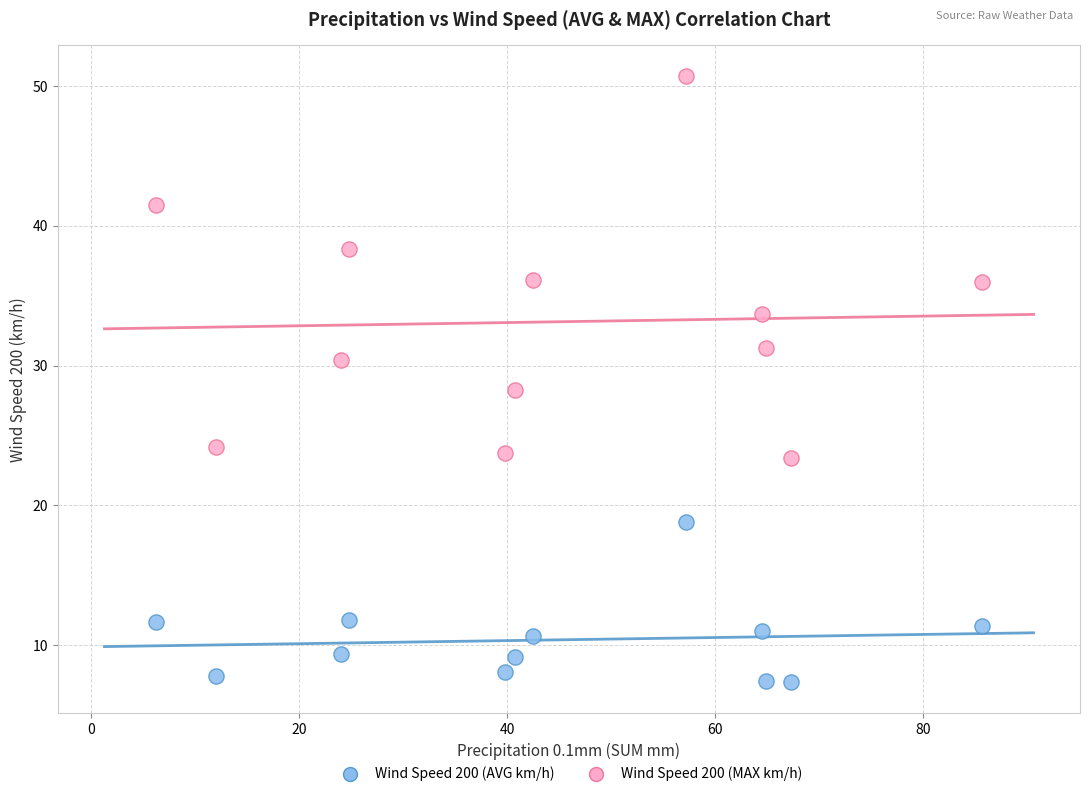

Which series has the largest Y range (max minus min)?

Wind Speed 200 (MAX km/h)